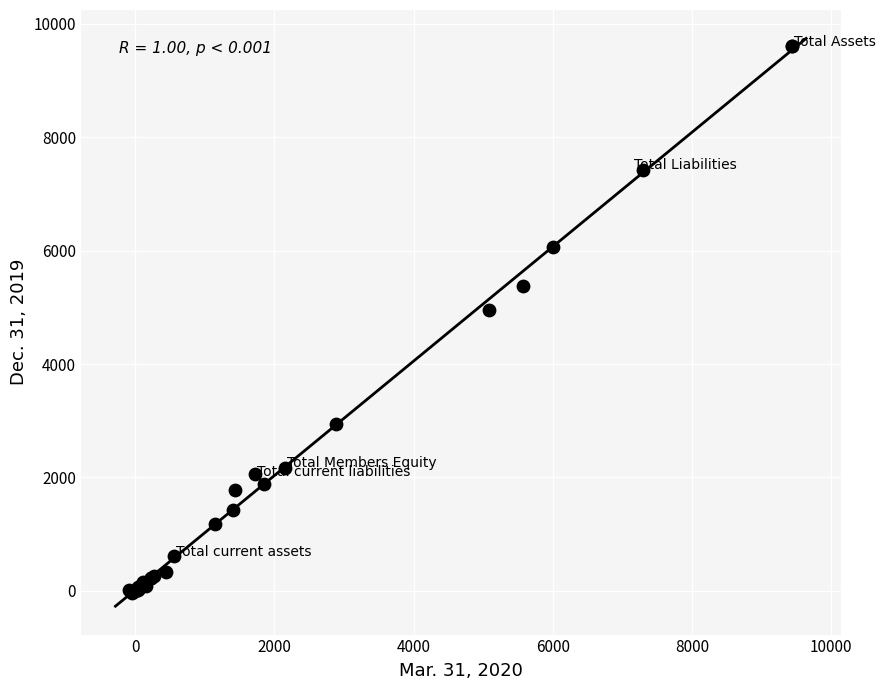

What Y value in the scatter plot is closest to 4784?

4956